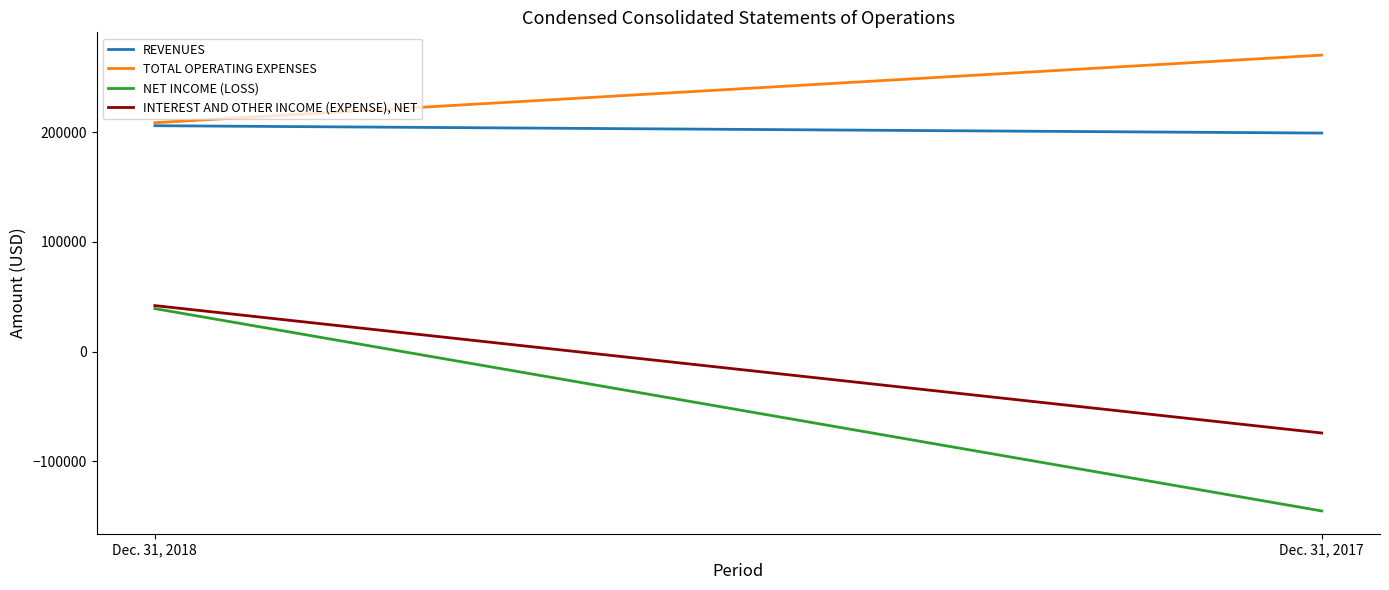

What is the approximate value of TOTAL OPERATING EXPENSES at Dec. 31, 2017, to the nearest 50?

270350